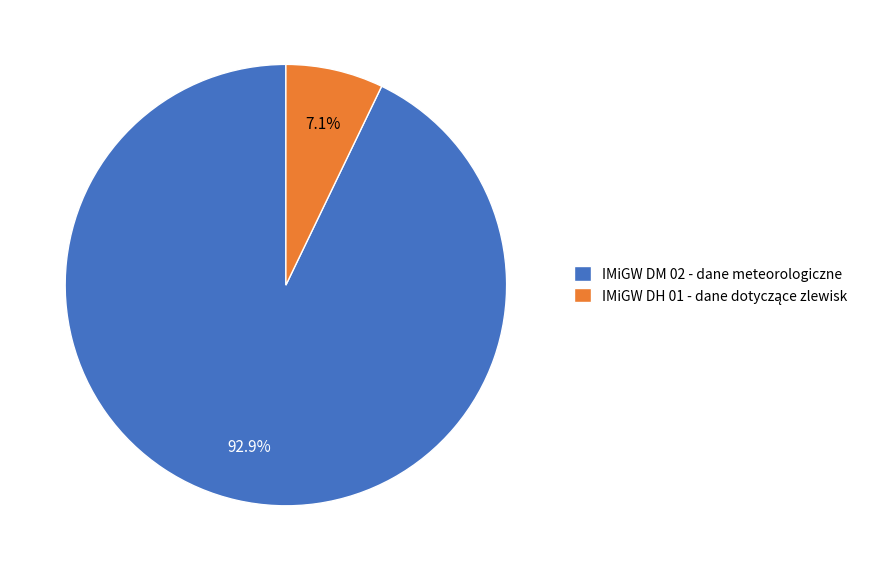

Is IMiGW DM 02 - dane meteorologiczne the majority of the pie?

Yes